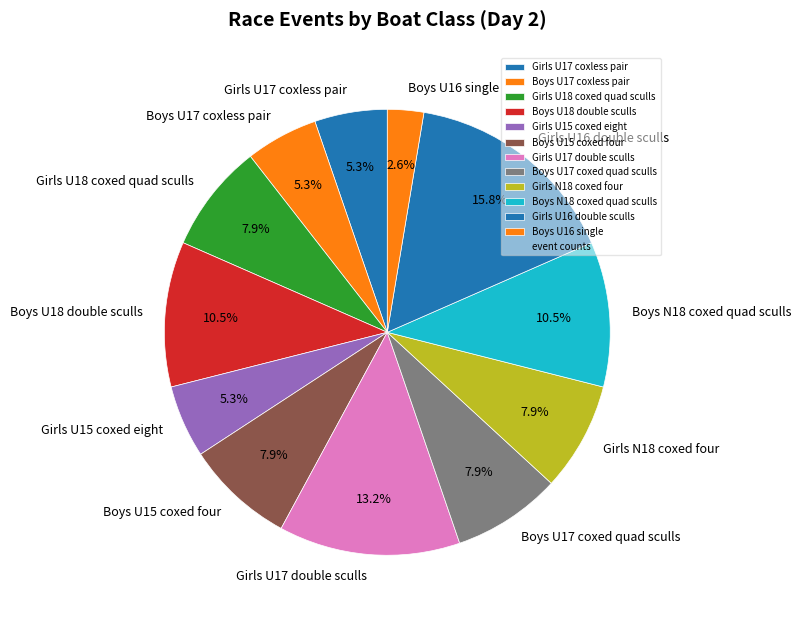

Which has a higher value, Girls N18 coxed four or Girls U15 coxed eight?

Girls N18 coxed four